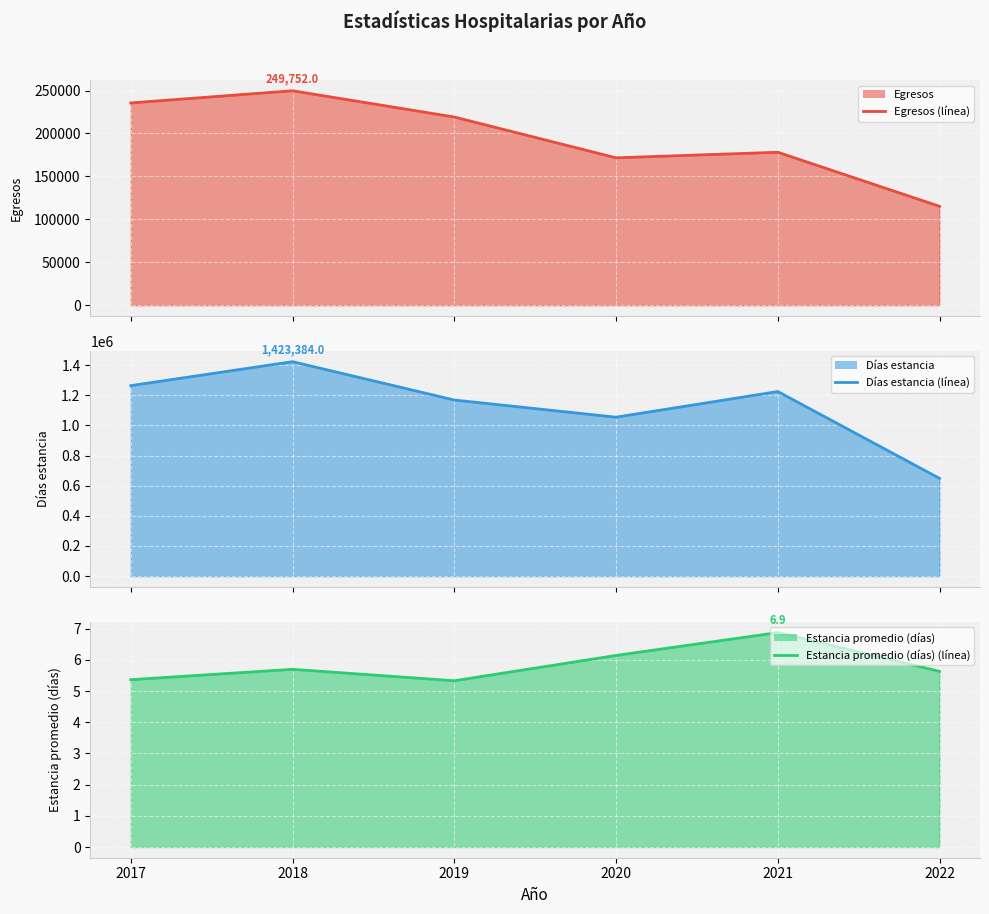

What is the value of the Estancia promedio (días) (línea) point at the 3rd from the left?

5.3